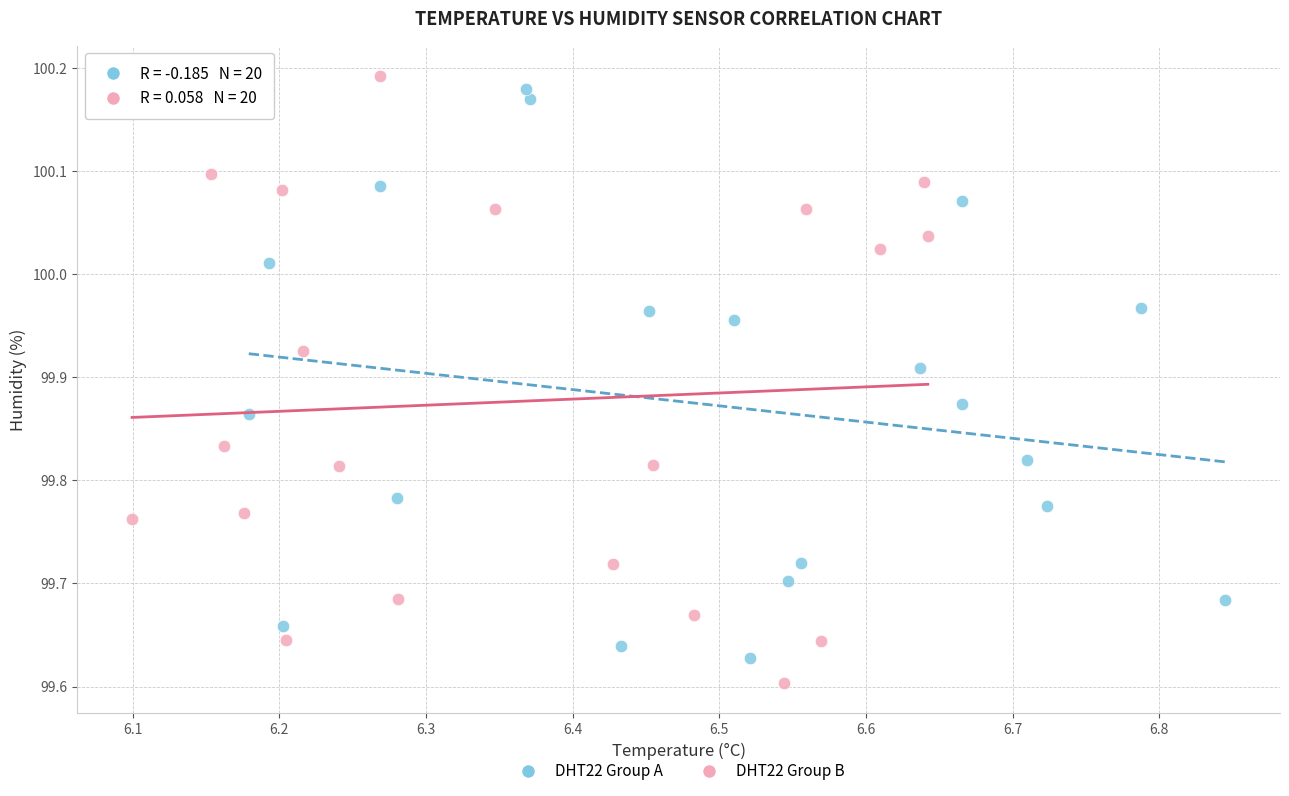

Which series reaches the minimum Y coordinate?

DHT22 Group B